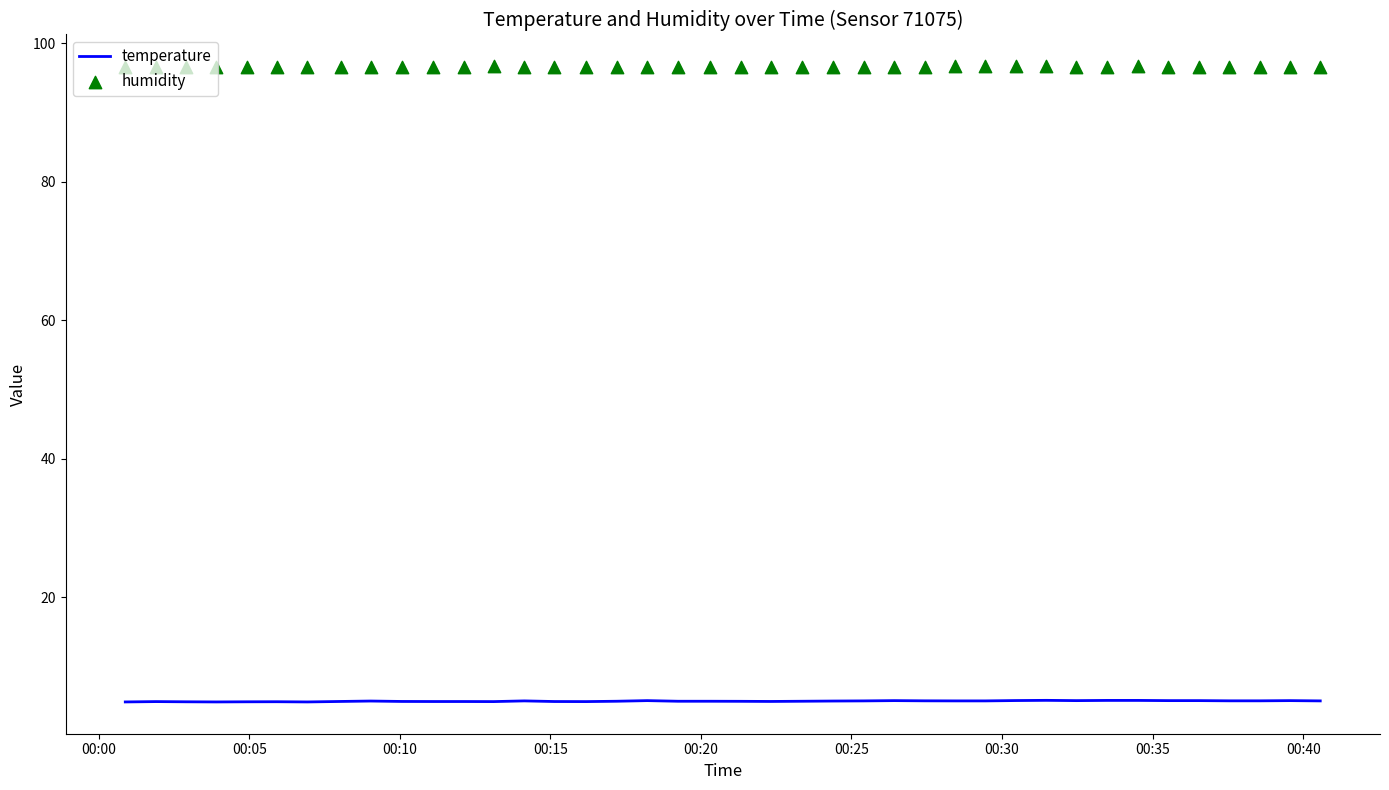

What is the highest value of the temperature series?

5.1